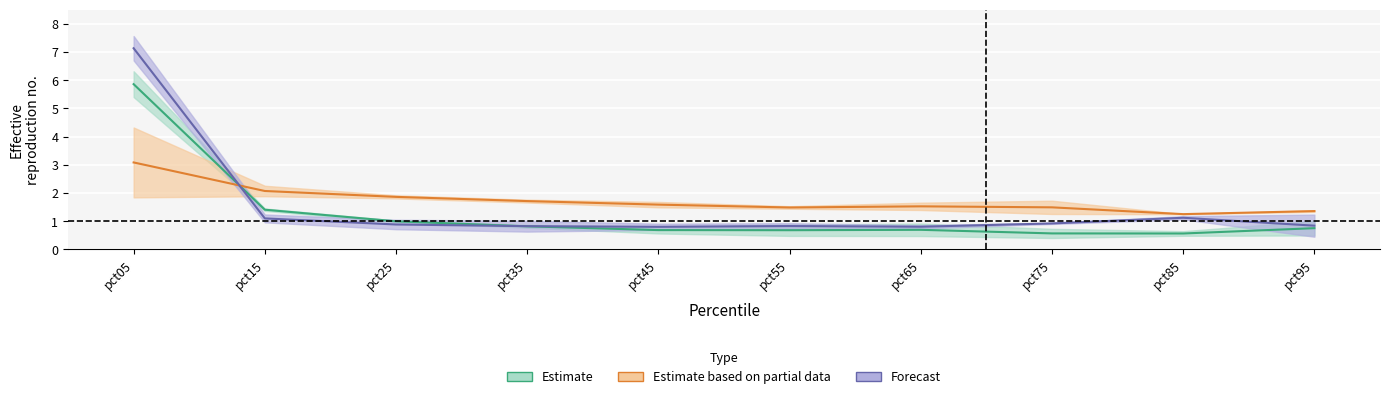

Reading left to right, what are all the values shown in this chart?

Jan: pct05=5.9	pct15=1.4	pct25=1.0	pct35=0.8	pct45=0.7	pct55=0.7	pct65=0.7	pct75=0.6	pct85=0.6	pct95=0.8
Feb: pct05=7.1	pct15=1.1	pct25=0.9	pct35=0.8	pct45=0.8	pct55=0.8	pct65=0.8	pct75=0.9	pct85=1.1	pct95=0.8
May: pct05=3.1	pct15=2.1	pct25=1.9	pct35=1.7	pct45=1.6	pct55=1.5	pct65=1.5	pct75=1.5	pct85=1.2	pct95=1.4